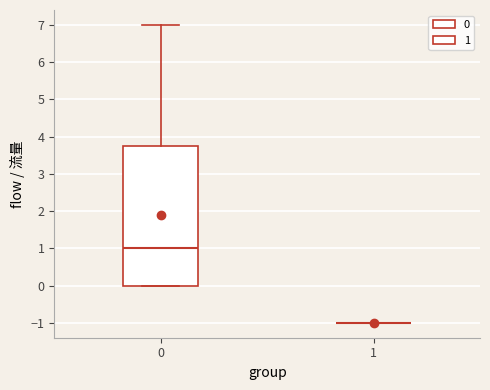

Which box is the tallest, from its lower edge to its upper edge?

0